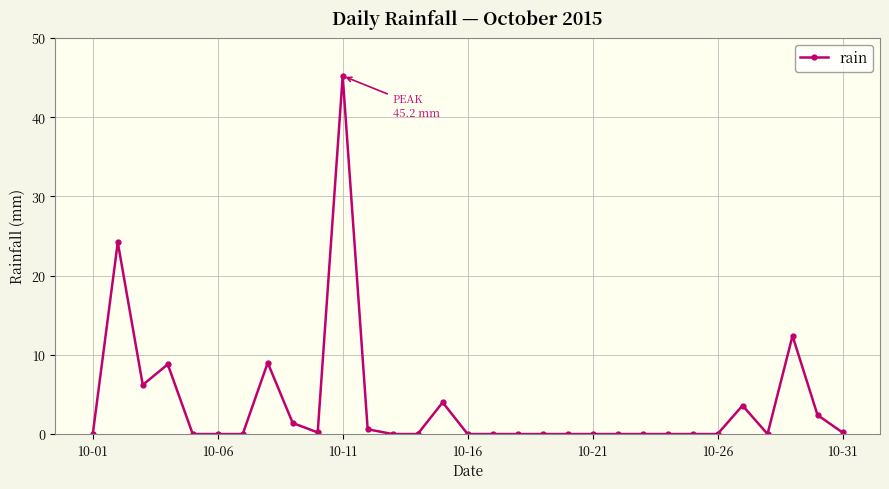

What is the average value?

3.8